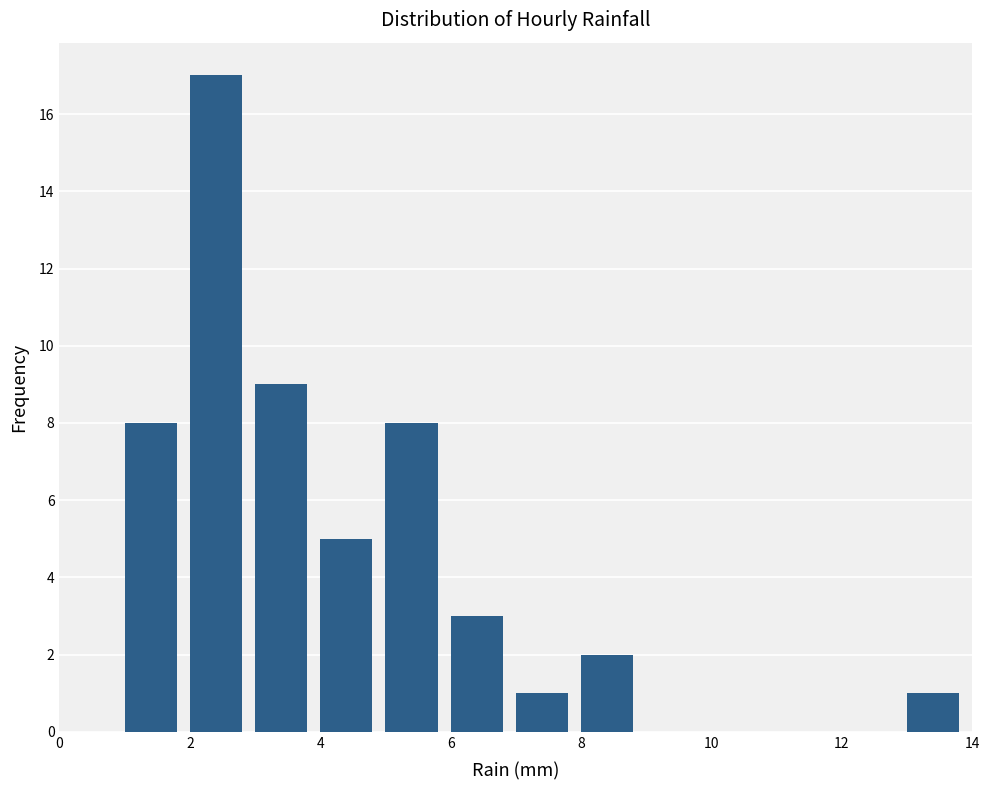

Reading left to right, list every bar in this chart as the range it spans on the x-axis followed by its height. The values are not printed on the chart, so give them approximately, as read against the axis.

0 to 1: 0
1 to 2: 8
2 to 3: 17
3 to 4: 9
4 to 5: 5
5 to 6: 8
6 to 7: 3
7 to 8: 1
8 to 9: 2
9 to 10: 0
10 to 11: 0
11 to 12: 0
12 to 13: 0
13 to 14: 1